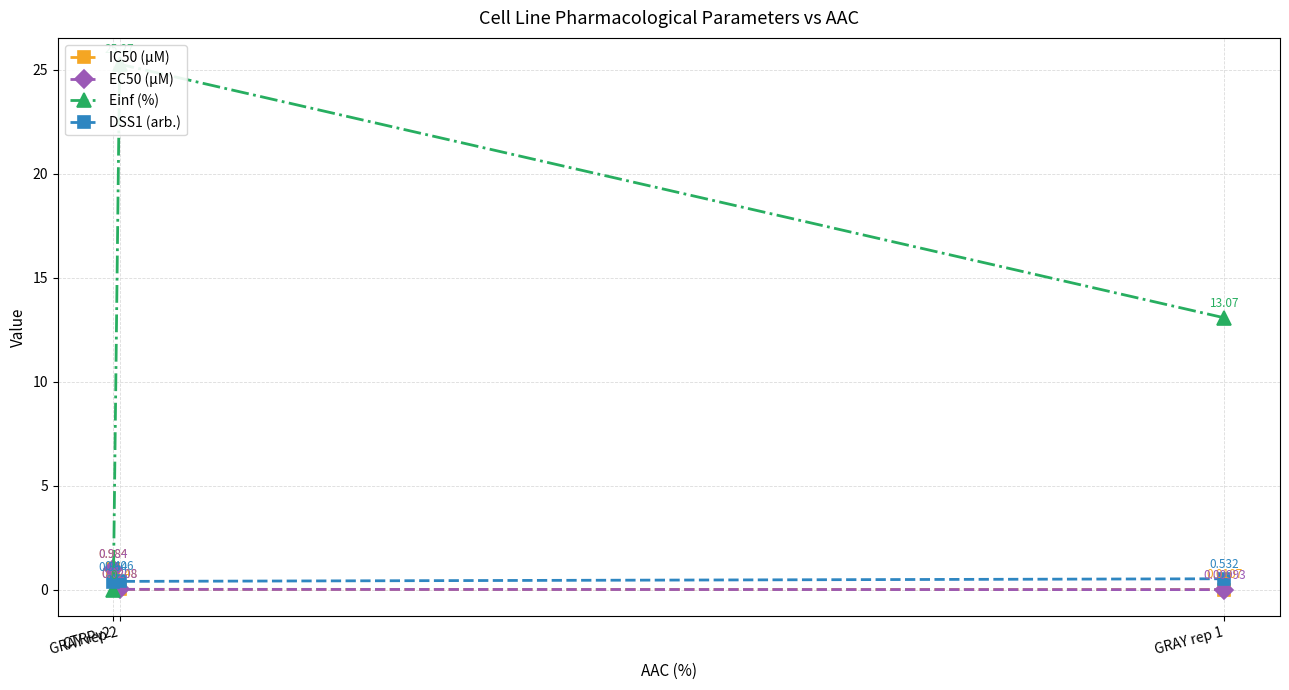

Which series changed the most between GRAY rep 1 and CTRPv2?

Einf (%)